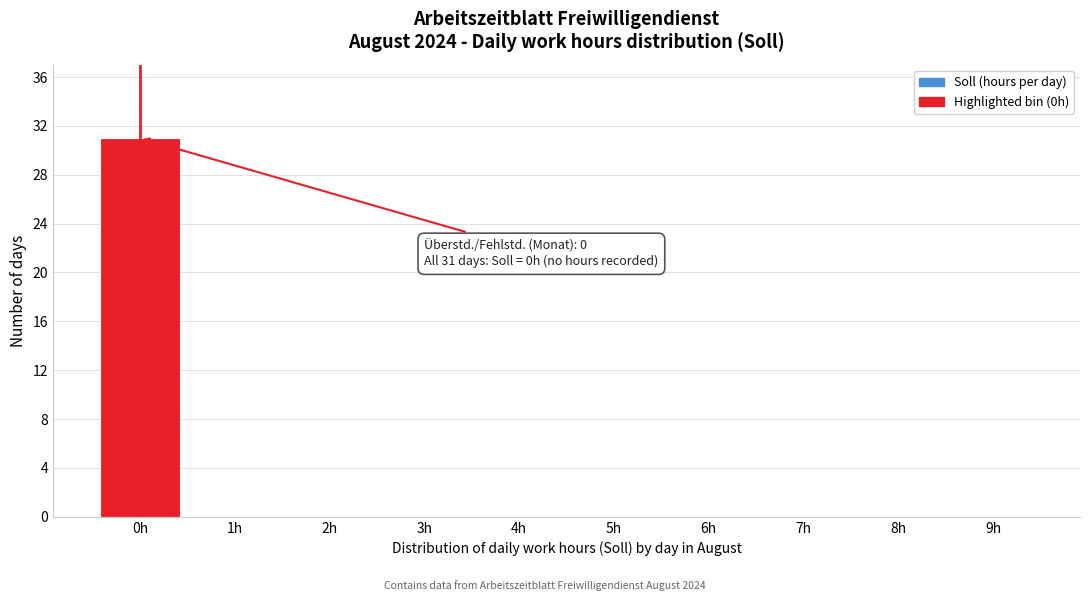

Reading right to left, what are all the values shown in this chart?

9h=0	8h=0	7h=0	6h=0	5h=0	4h=0	3h=0	2h=0	1h=0	0h=31